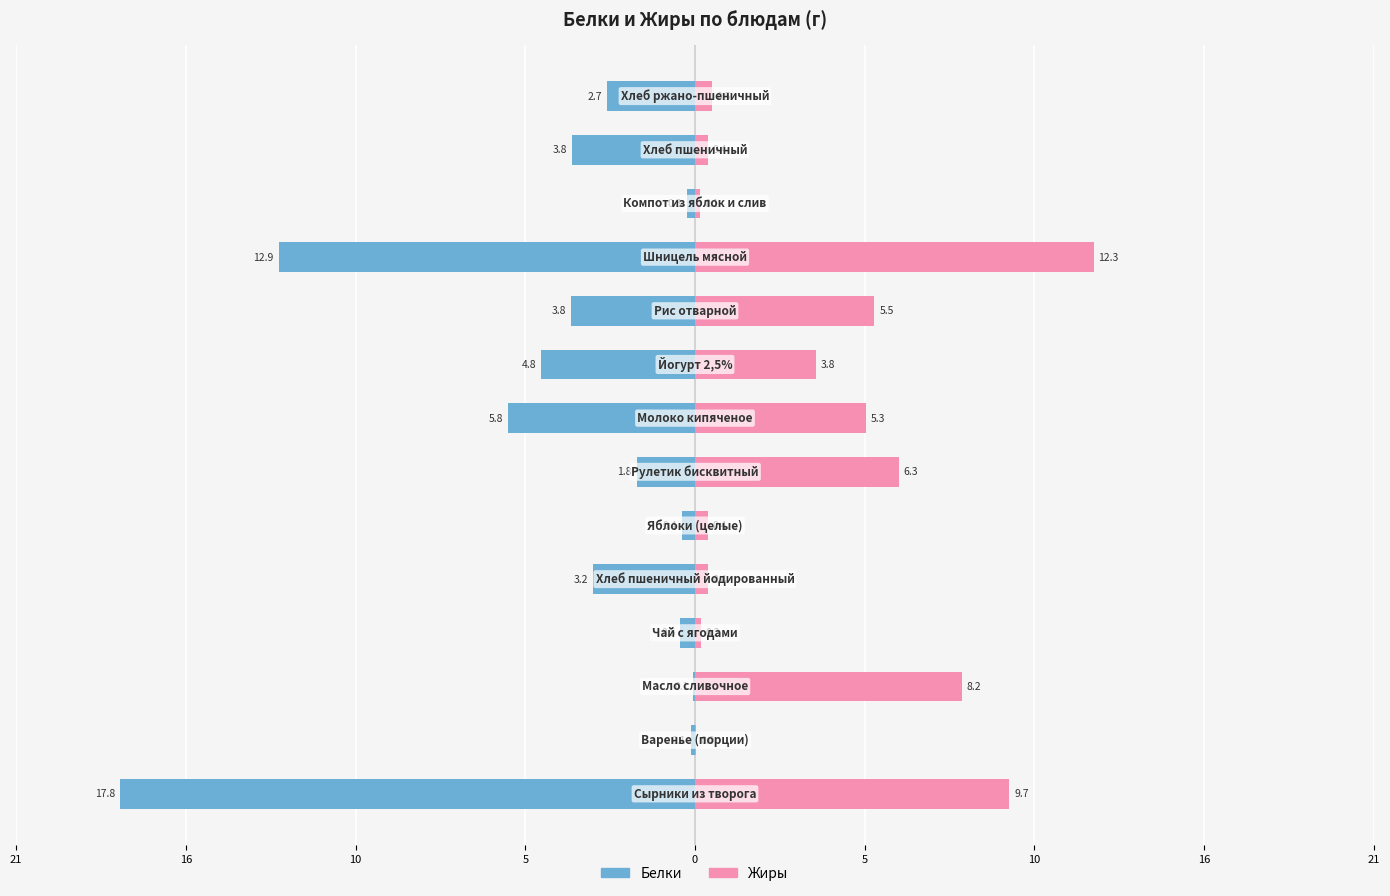

Reading left to right, extract all data points from this chart.

Белки: -17.8	-0.1	-0.1	-0.5	-3.2	-0.4	-1.8	-5.8	-4.8	-3.8	-12.9	-0.3	-3.8	-2.7
Жиры: 9.7	0.0	8.2	0.2	0.4	0.4	6.3	5.3	3.8	5.5	12.3	0.1	0.4	0.5